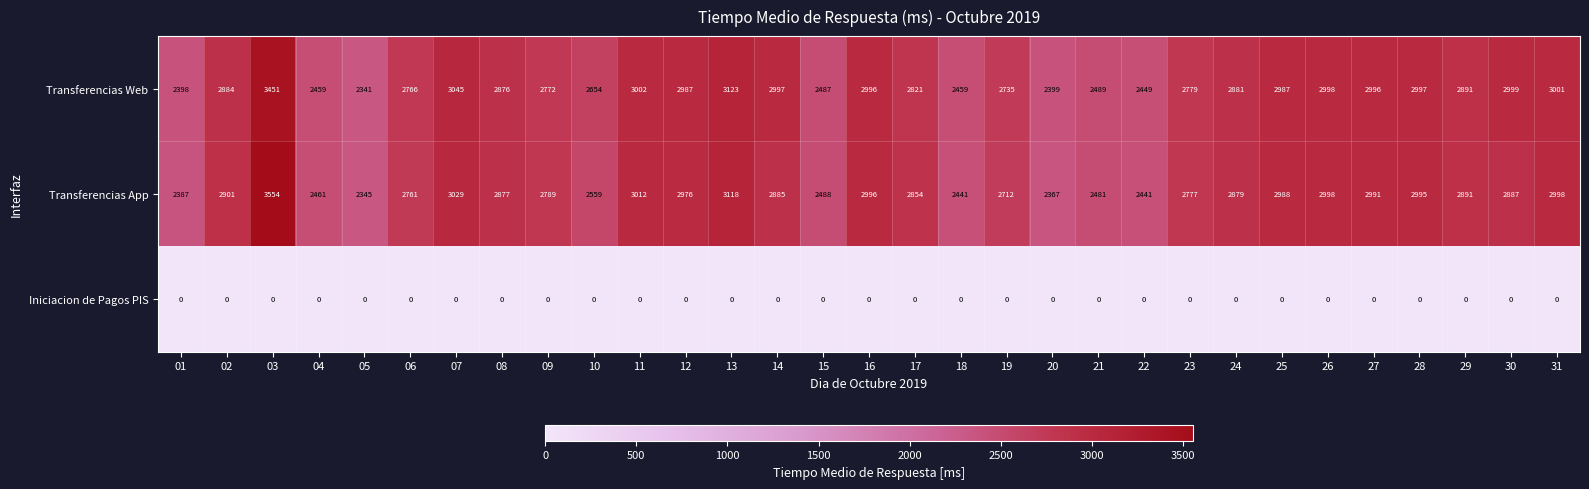

At 11, list the series in order from largest to smallest.

Transferencias App, Transferencias Web, Iniciacion de Pagos PIS